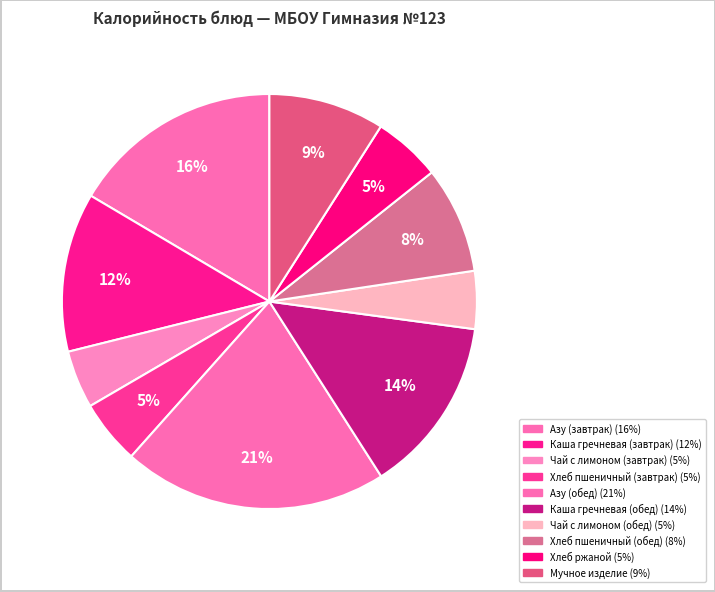

True or false: Каша гречневая (завтрак) accounts for 21% of the total.

False